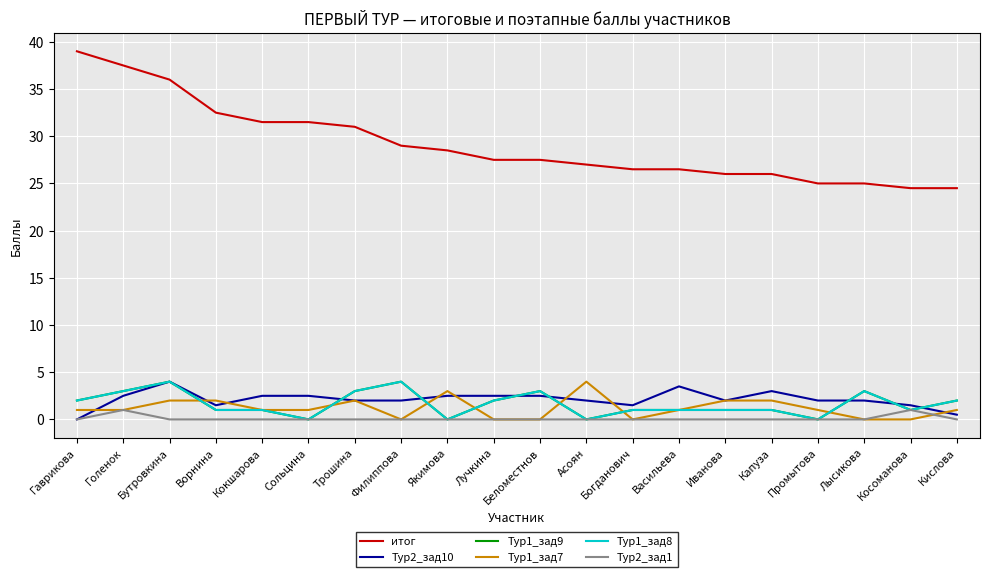

Does the chart have visible grid lines?

Yes